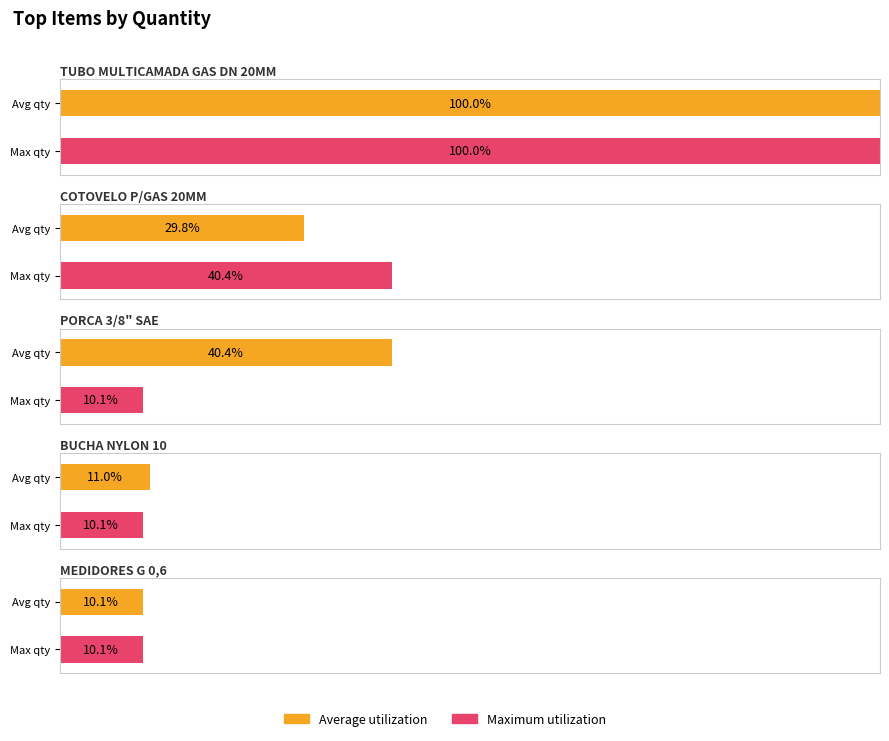

What is the label of the 2nd bar from the left?

COTOVELO P/GAS 20MM